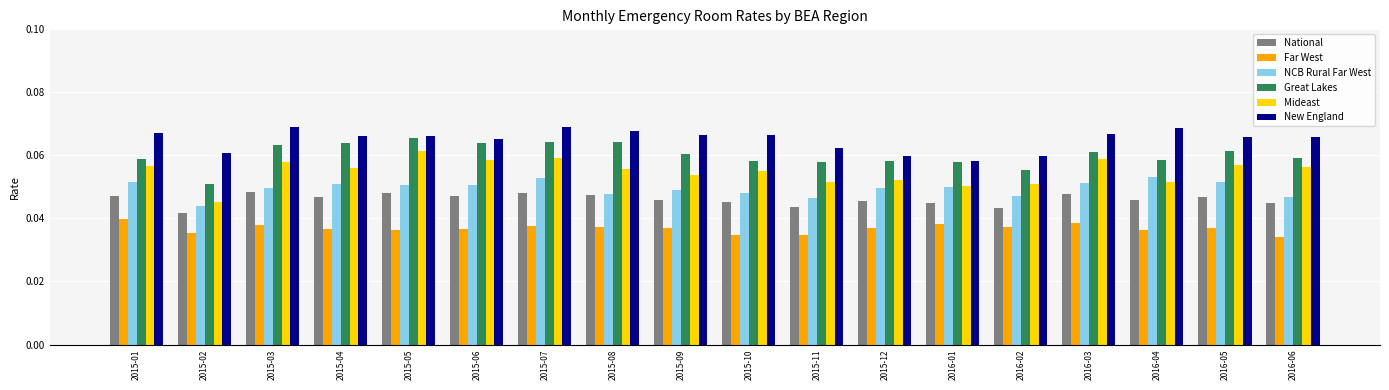

How many National values are between 0 and 1?

18